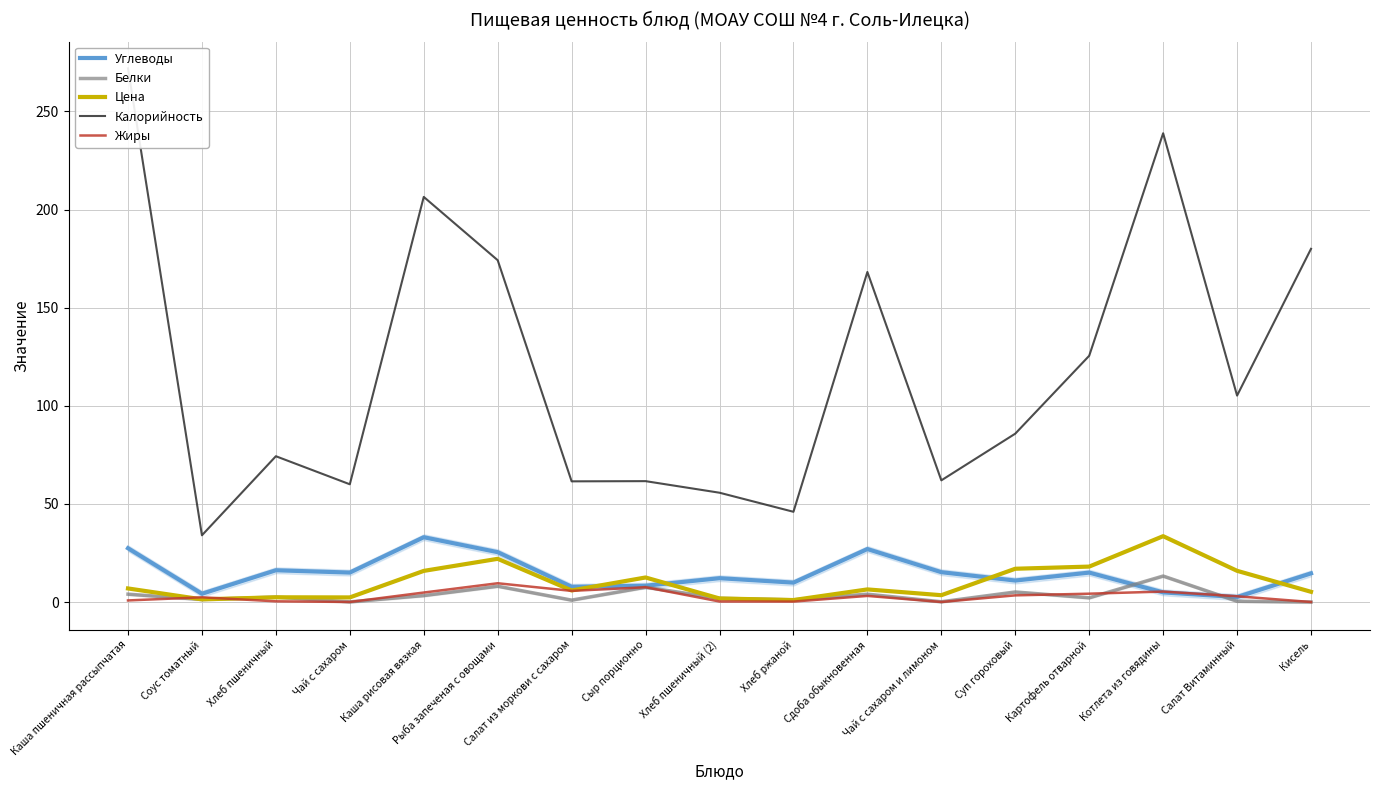

Between which two adjacent categories do Цена and Белки first intersect?

Соус томатный and Хлеб пшеничный